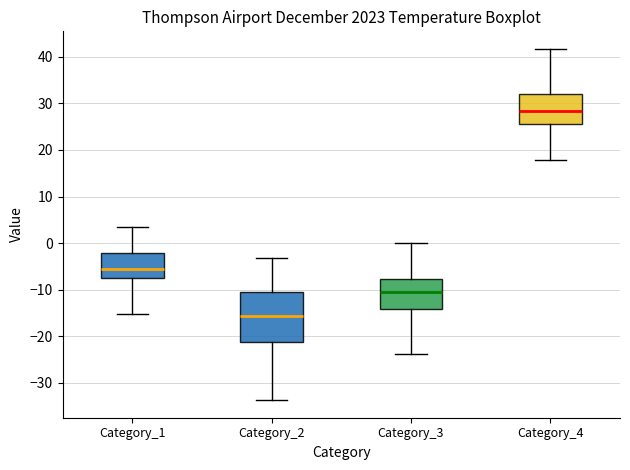

Reading left to right, transcribe this box plot: for each box, give where its median line is, the range the box spans, and where its two whiskers end, as read against the y-axis. The values are not printed on the chart, so give them approximately, as read against the axis.

Category_1: median -6, box -7 to -2, whiskers -15 to 3
Category_2: median -16, box -21 to -10, whiskers -34 to -3
Category_3: median -10, box -14 to -8, whiskers -24 to 0
Category_4: median 28, box 26 to 32, whiskers 18 to 42